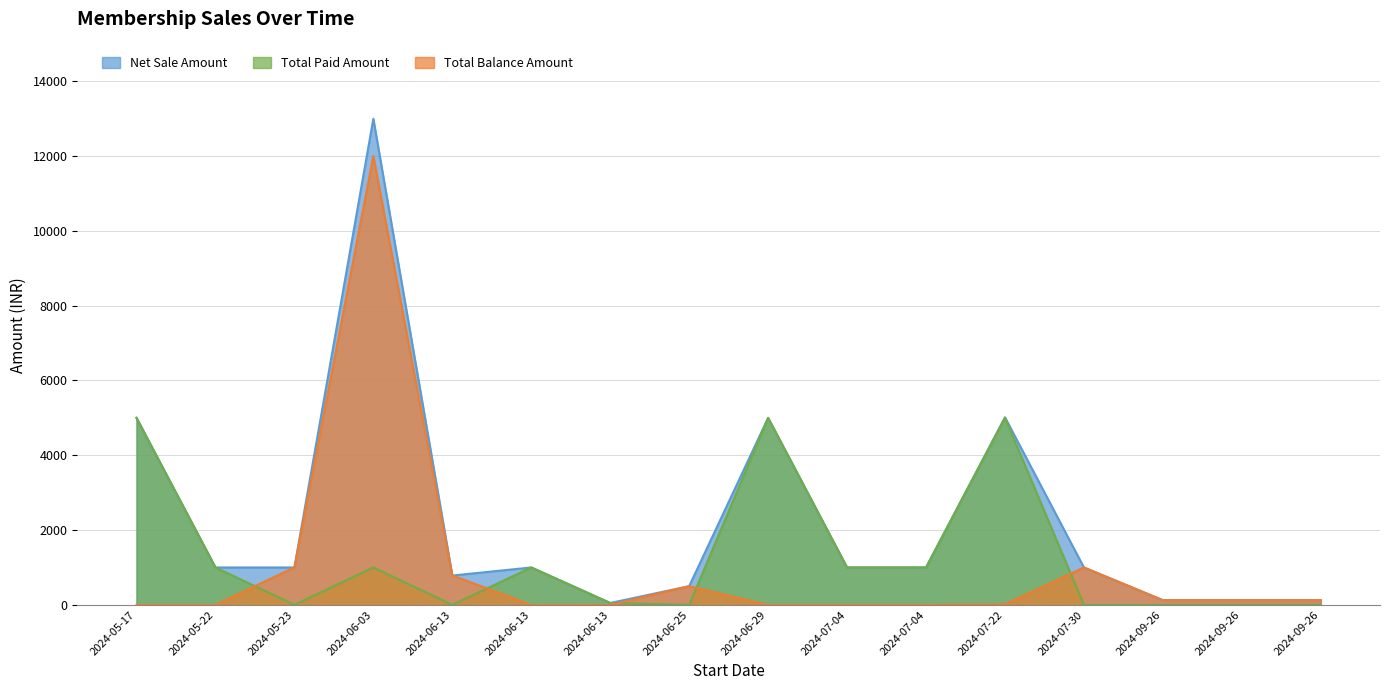

What is the difference between the maximum and minimum values in the Net Sale Amount series?

12950.0